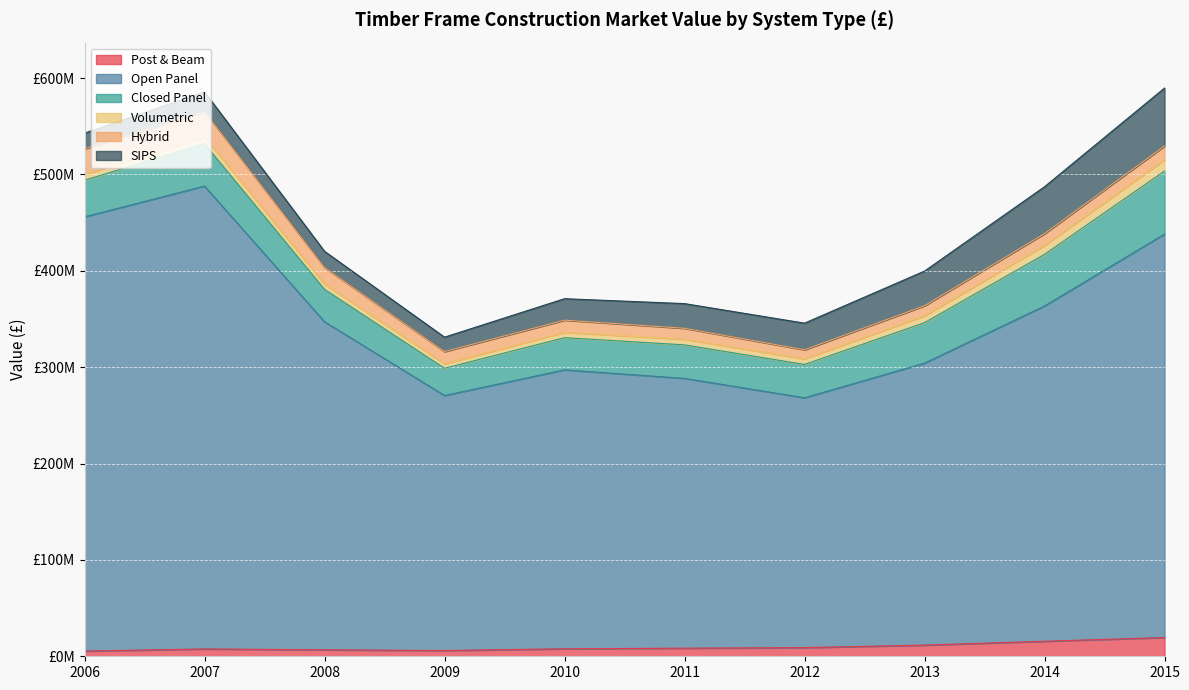

True or false: SIPS and Closed Panel intersect in this chart.

False